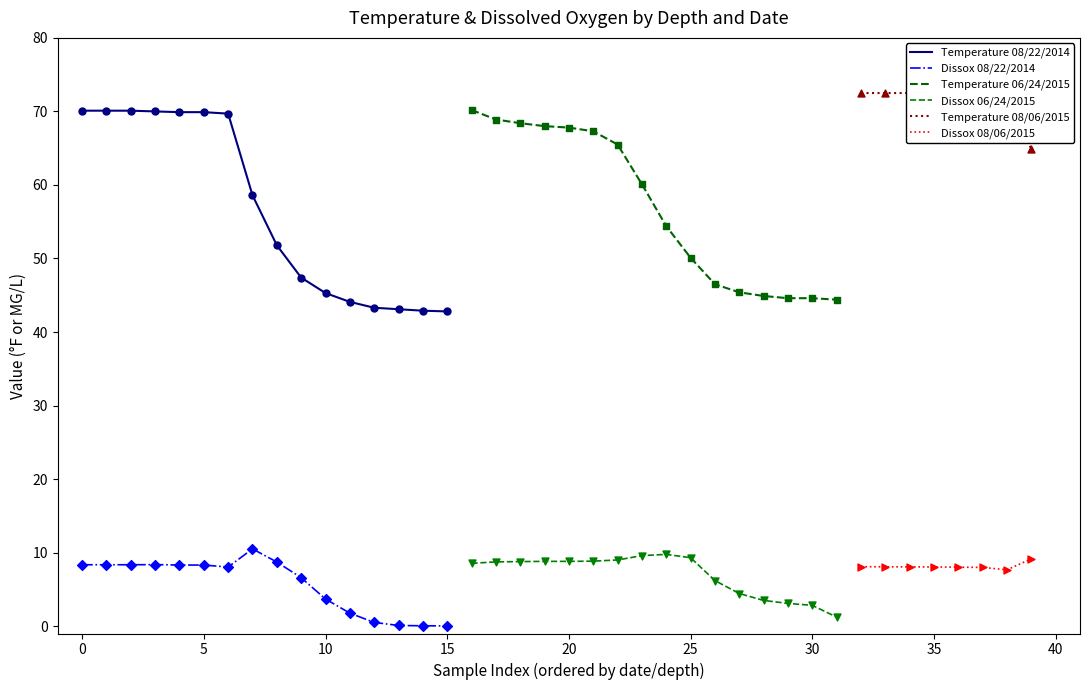

Which series has the largest total across all categories?

Temperature